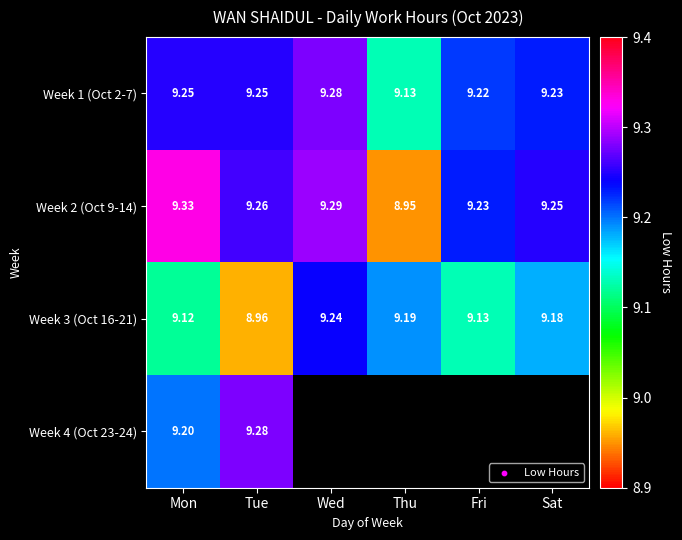

Where is Week 3 (Oct 16-21) nearest to the value 9?

Tue